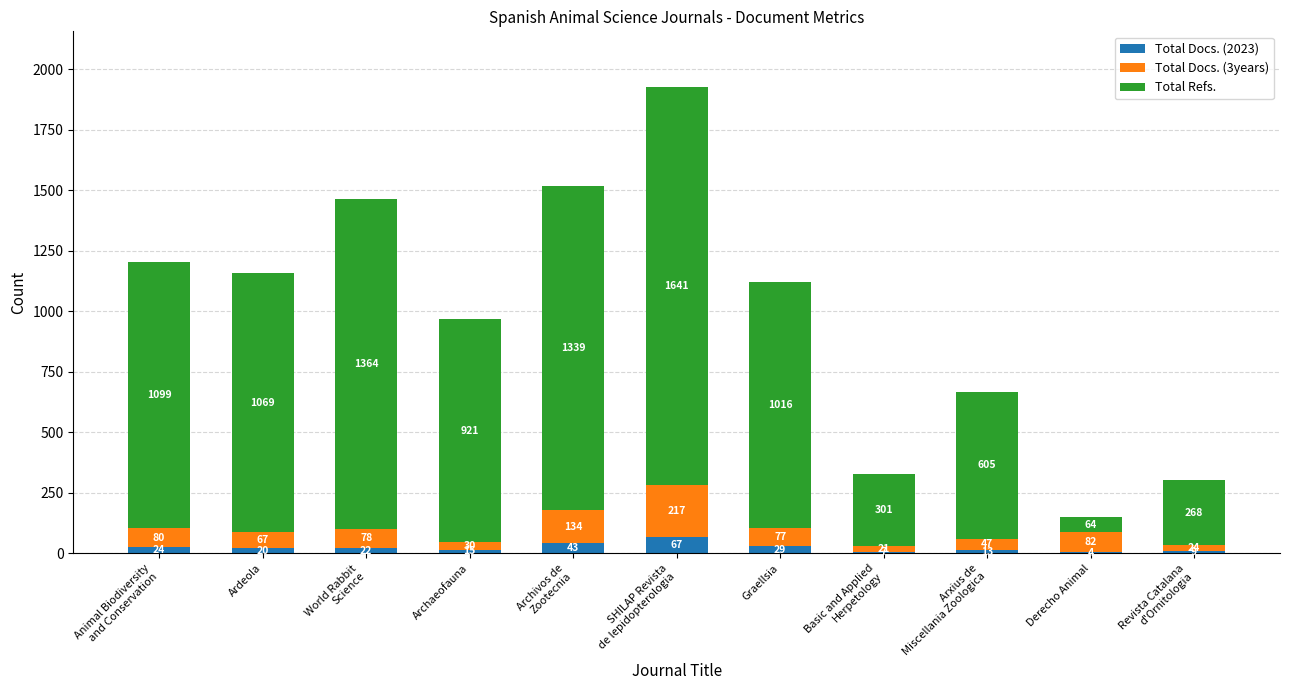

At which category is the sum across all series the highest?

SHILAP Revista
de lepidopterologia